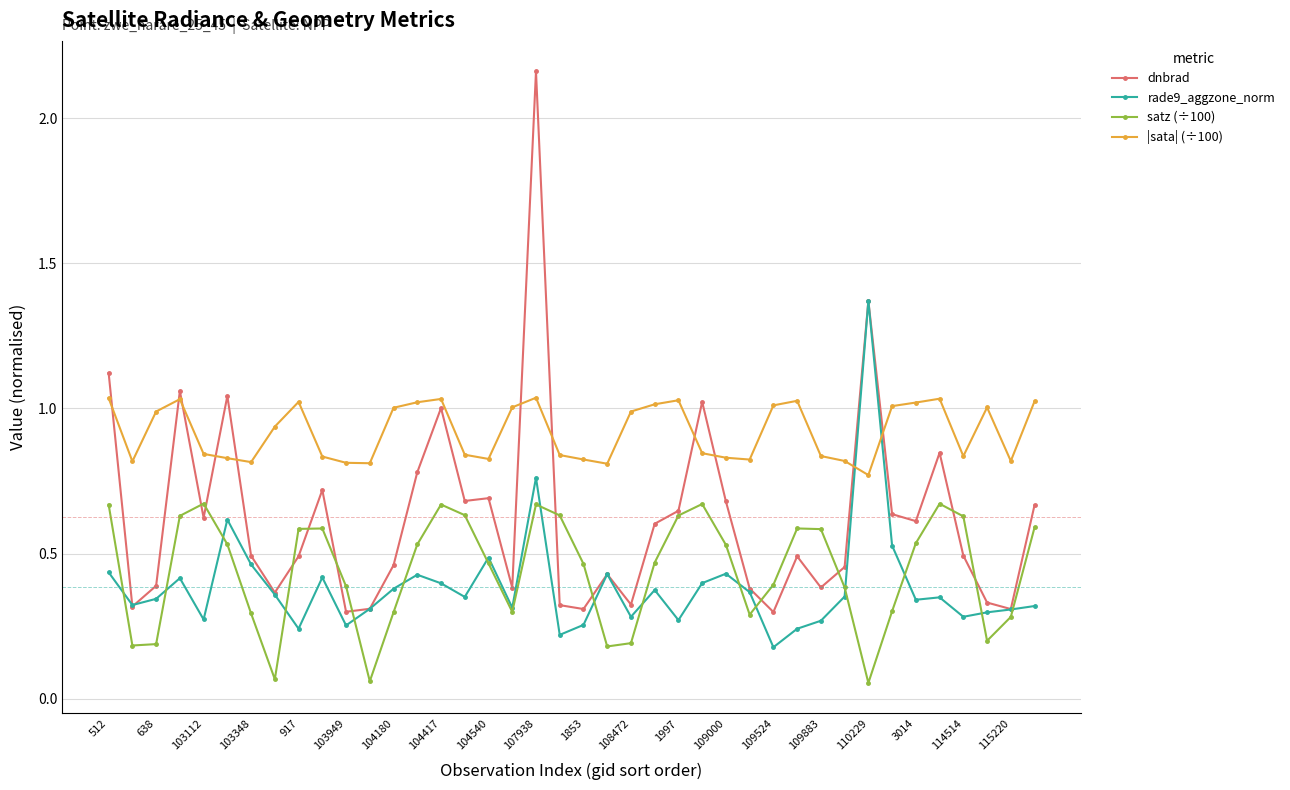

Does the chart display data point markers on the line(s)?

Yes